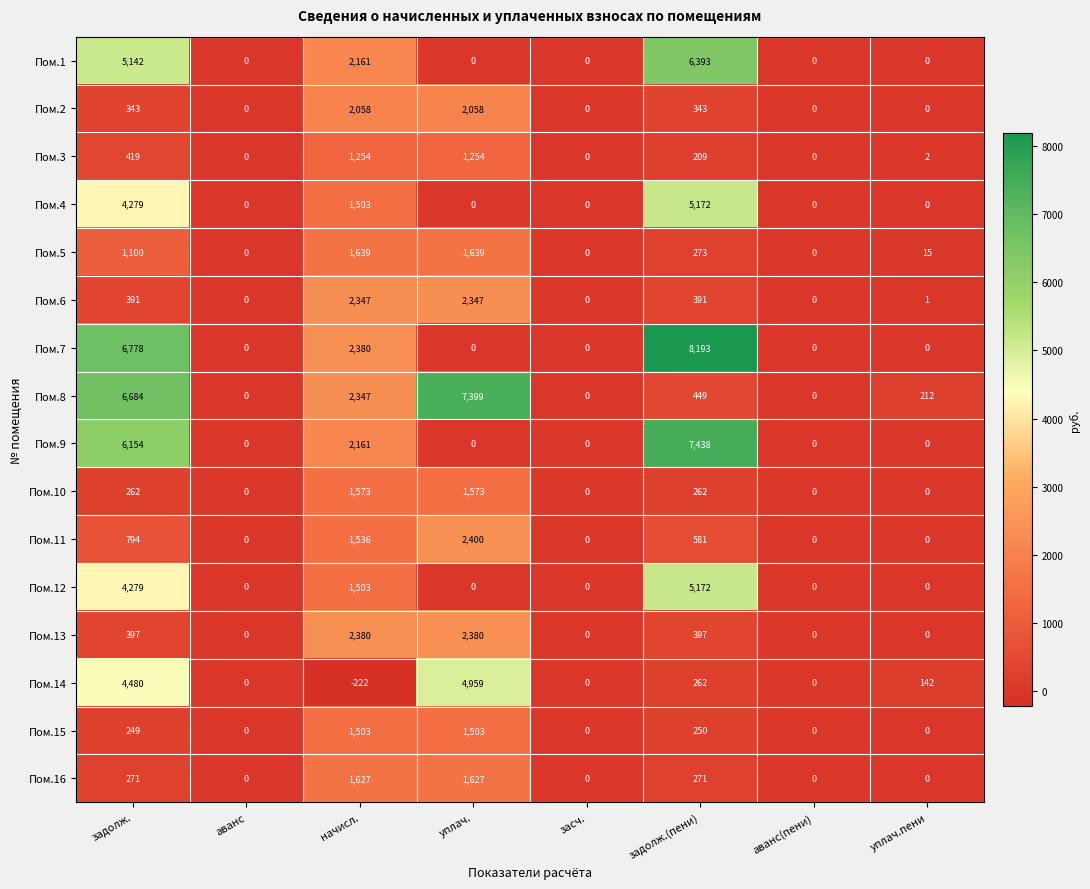

At which category is the sum across all series the highest?

задолж.